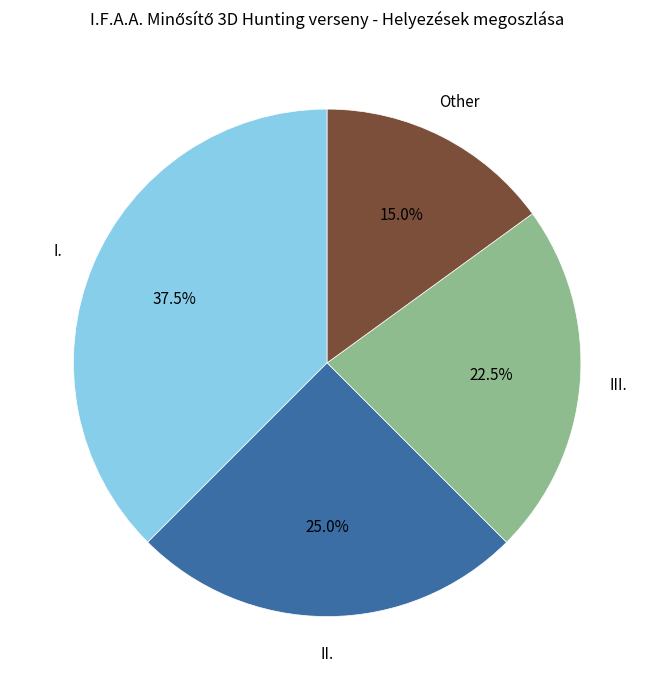

How many slices are in this pie chart?

4